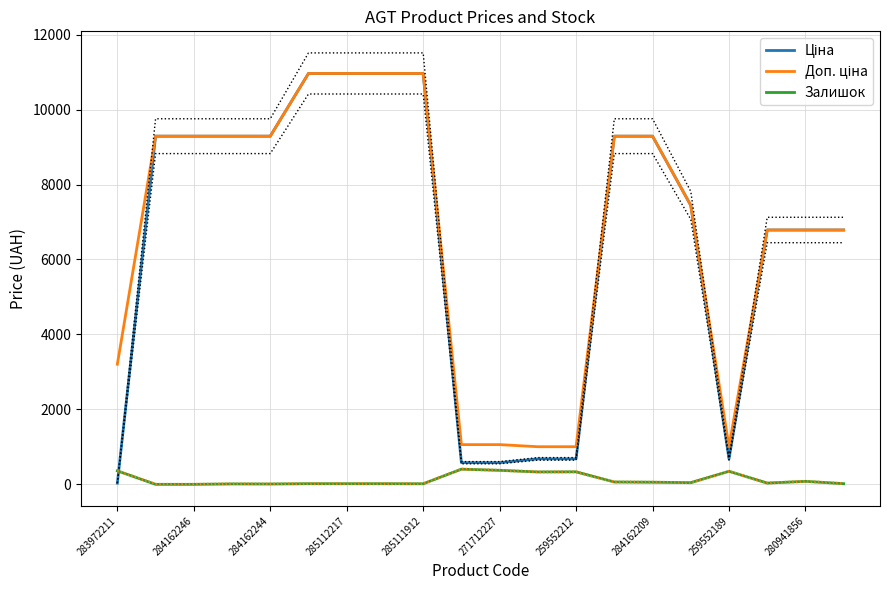

What is the highest value of the Ціна series?

10964.4